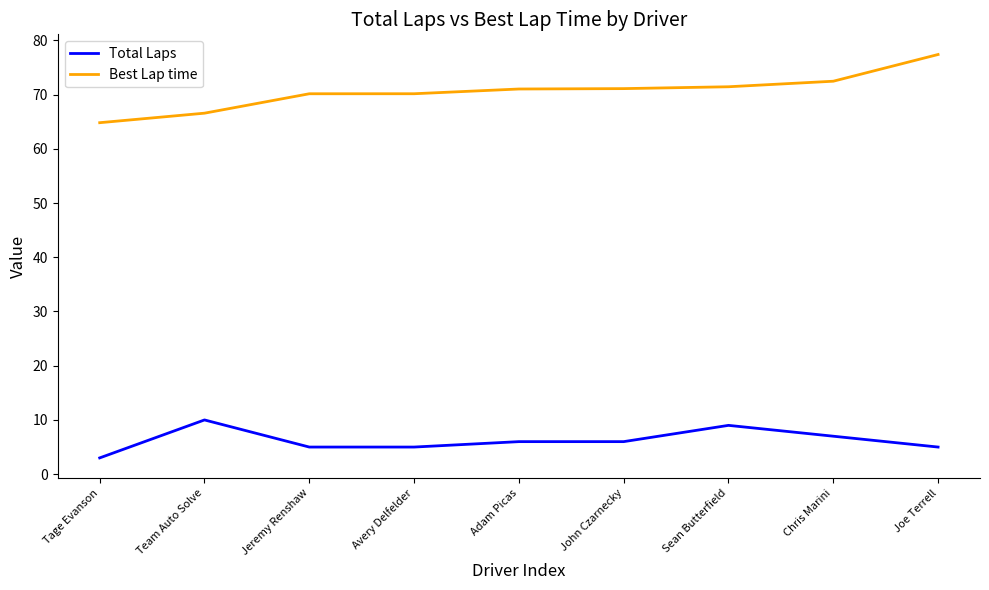

True or false: Best Lap time and Total Laps intersect in this chart.

False